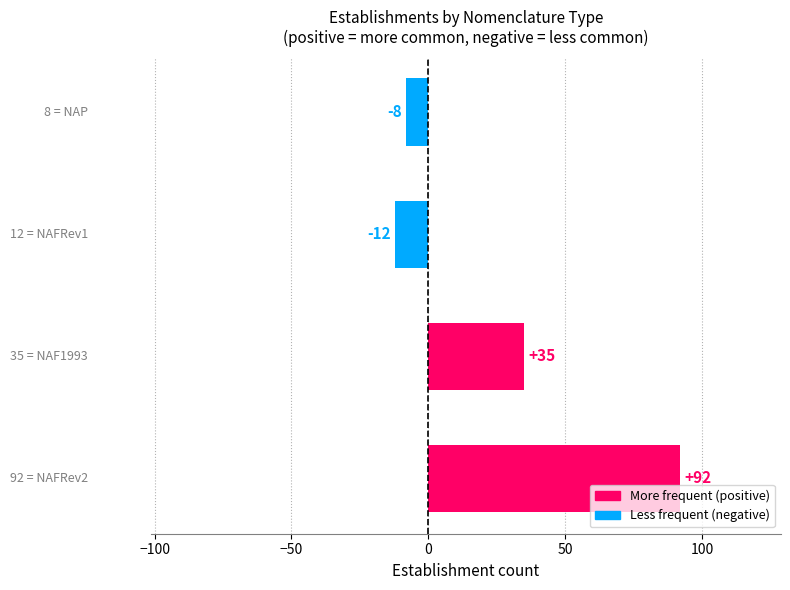

Reading bottom to top, what are all the values shown in this chart?

92	35	-12	-8